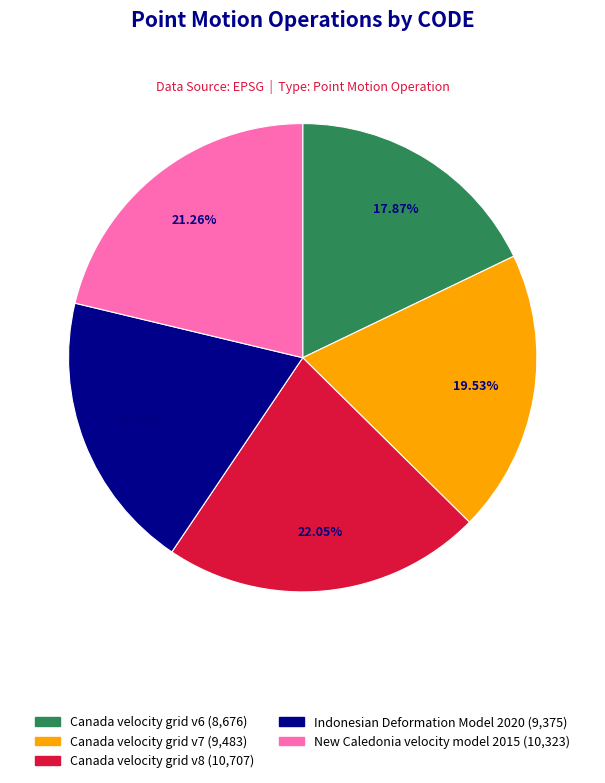

Is there any slice that represents more than half of the pie?

No